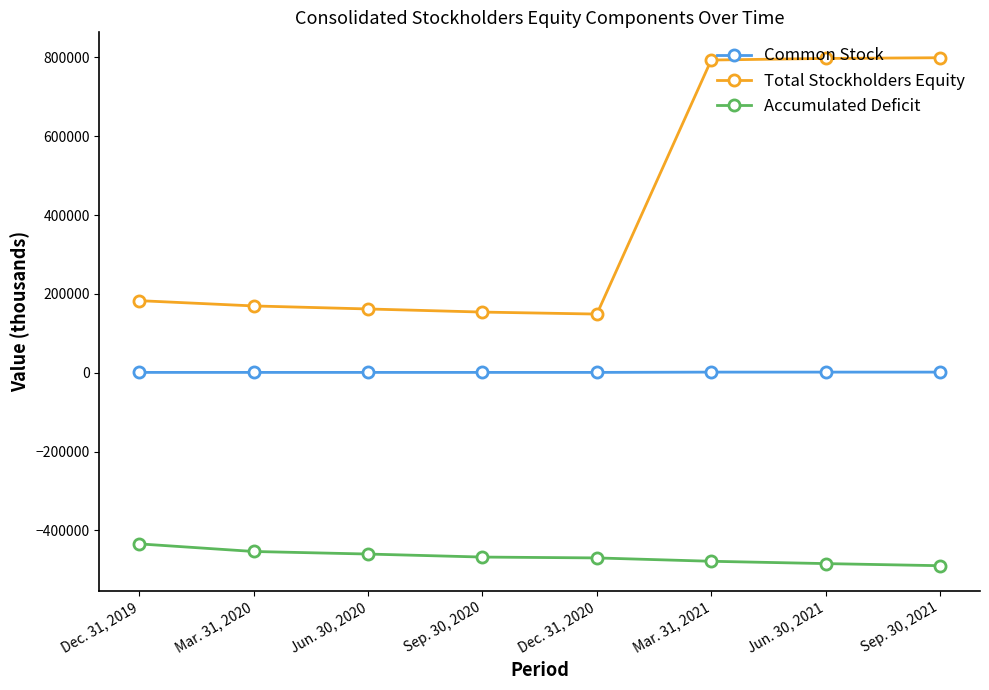

Between Dec. 31, 2019 and Jun. 30, 2020, which series saw the biggest shift?

Accumulated Deficit